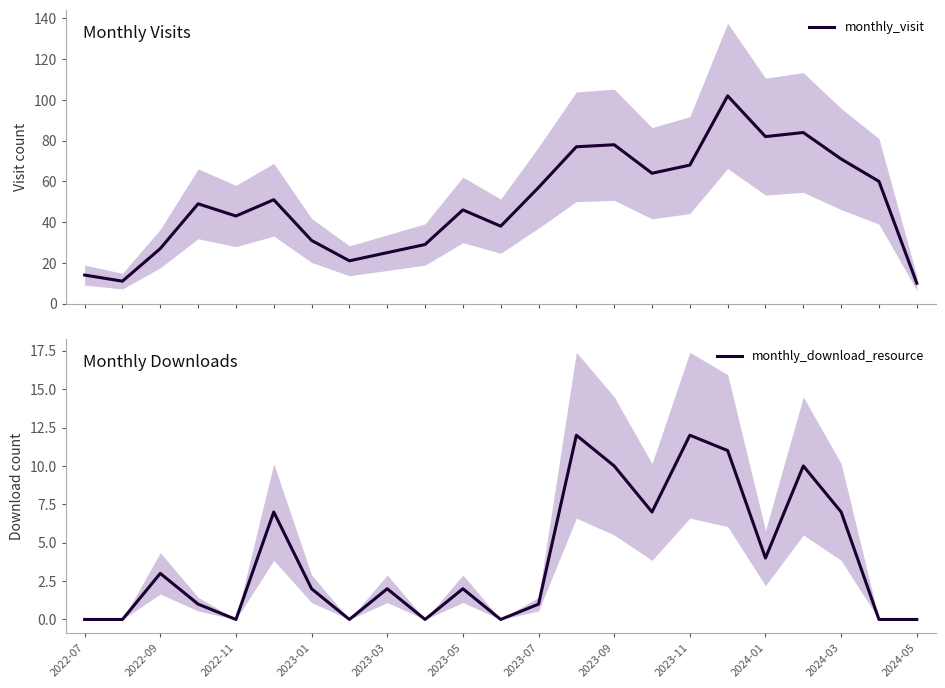

What is the lowest value of the monthly_visit series?

10